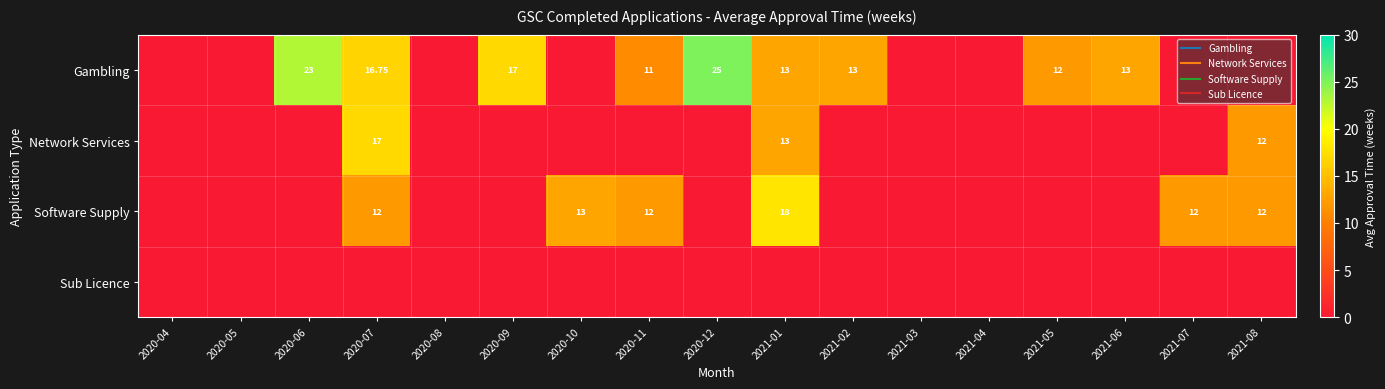

At which category is the sum across all series the highest?

2020-07